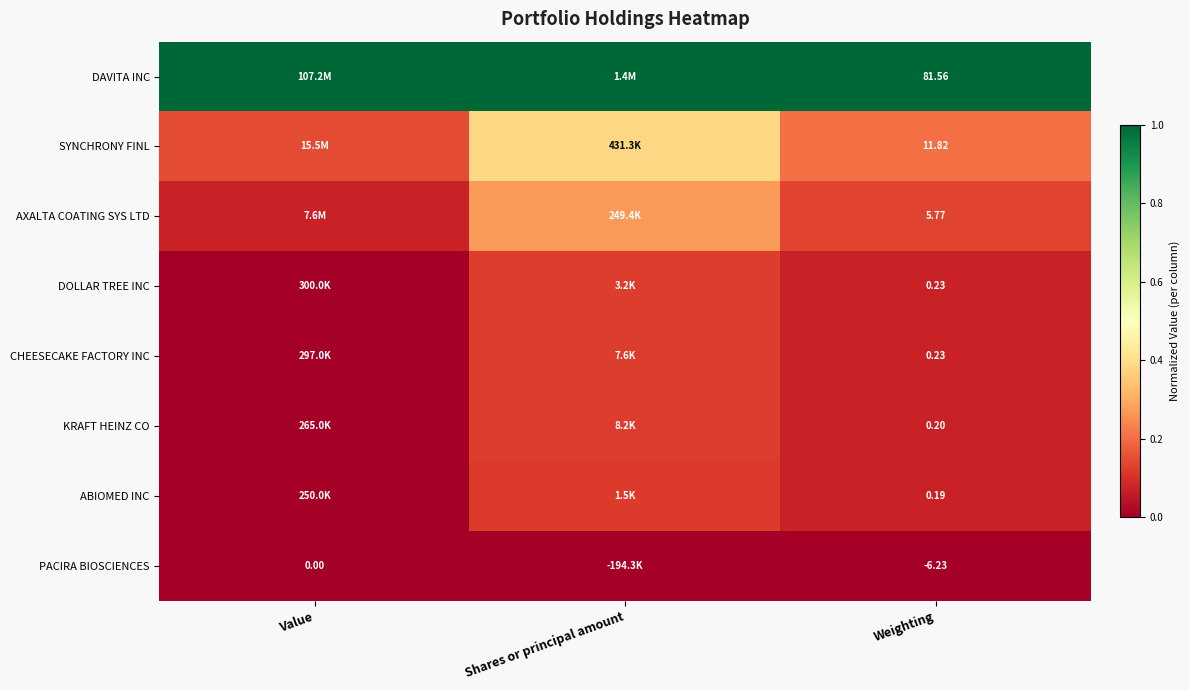

Is it true that AXALTA COATING SYS LTD equals 0.3 at Shares or principal amount?

True